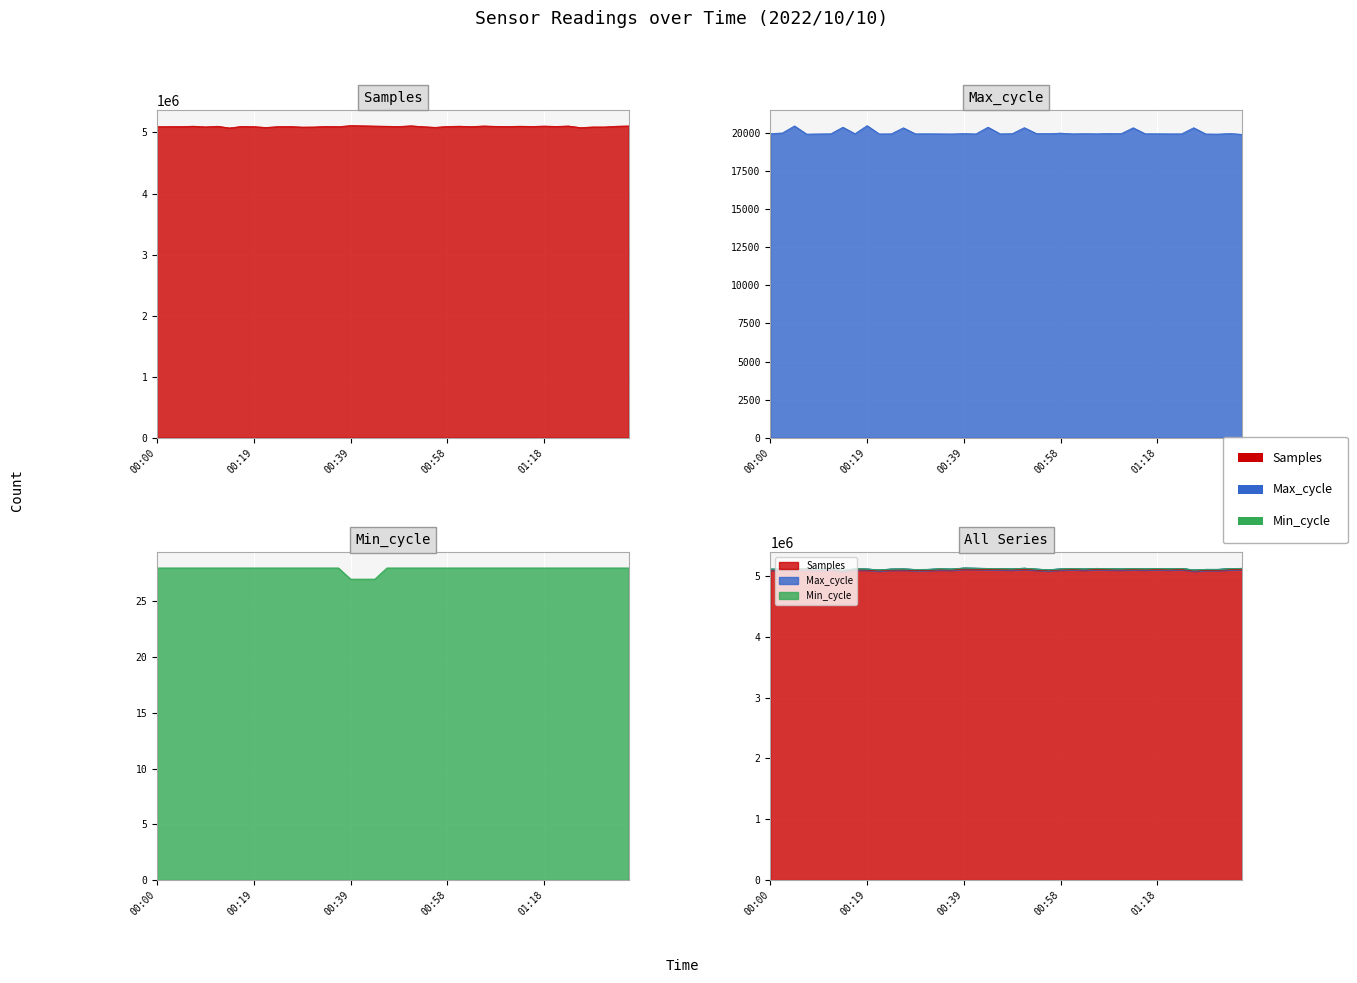

Reading right to left, what are all the values shown in this chart?

Samples: 5107378	5102829	5090760	5090690	5080351	5106727	5099556	5105232	5099408	5103118	5098566	5100934	5106756	5097231	5103511	5098611	5084383	5095114	5109489	5098779	5102311	5105286	5109481	5112554	5095845	5100074	5090296	5088592	5098133	5095994	5082505	5095981	5100121	5074471	5102507	5091612	5103377	5096985	5096004	5094620
Max_cycle: 19924	19977	19940	19947	20355	19955	19955	19959	19959	20354	19966	19978	19956	19966	19954	20004	19967	19975	20360	19967	19954	20393	19951	19971	19948	19954	19958	19955	20352	19955	19951	20495	19964	20390	19958	19951	19939	20475	20012	19972
Min_cycle: 28	28	28	28	28	28	28	28	28	28	28	28	28	28	28	28	28	28	28	28	28	27	27	27	28	28	28	28	28	28	28	28	28	28	28	28	28	28	28	28